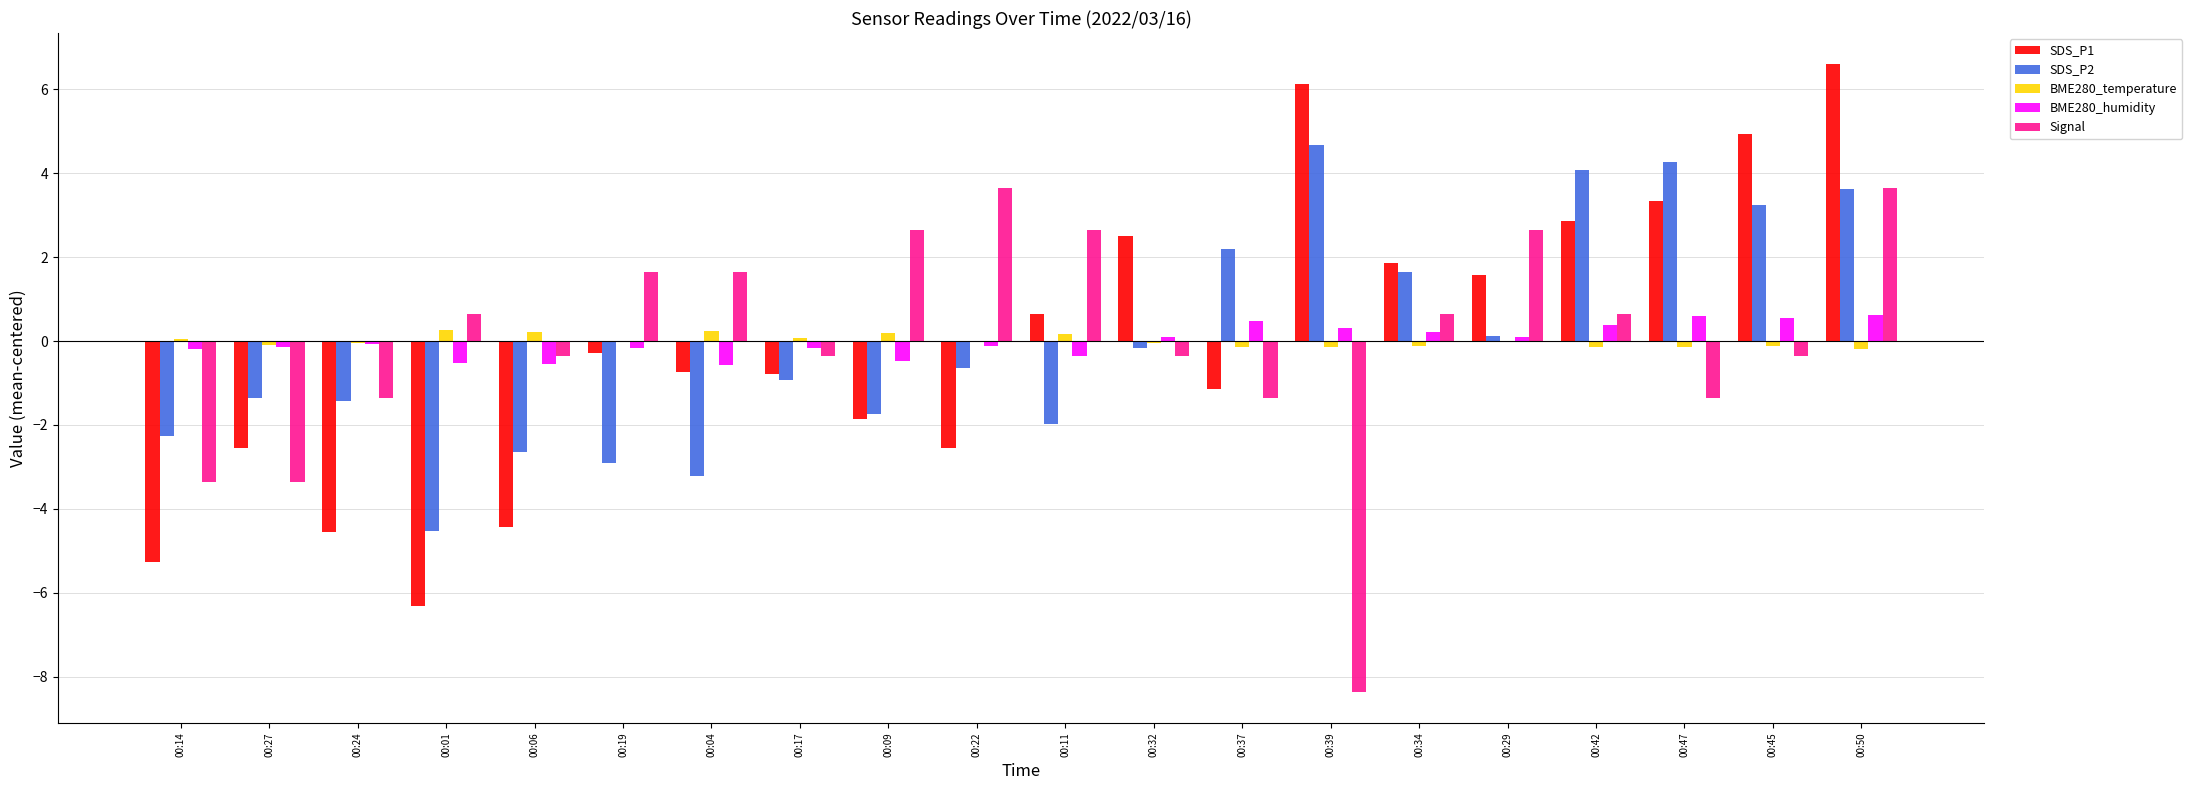

The Signal series shows 0.9 at 00:22. True or false?

False